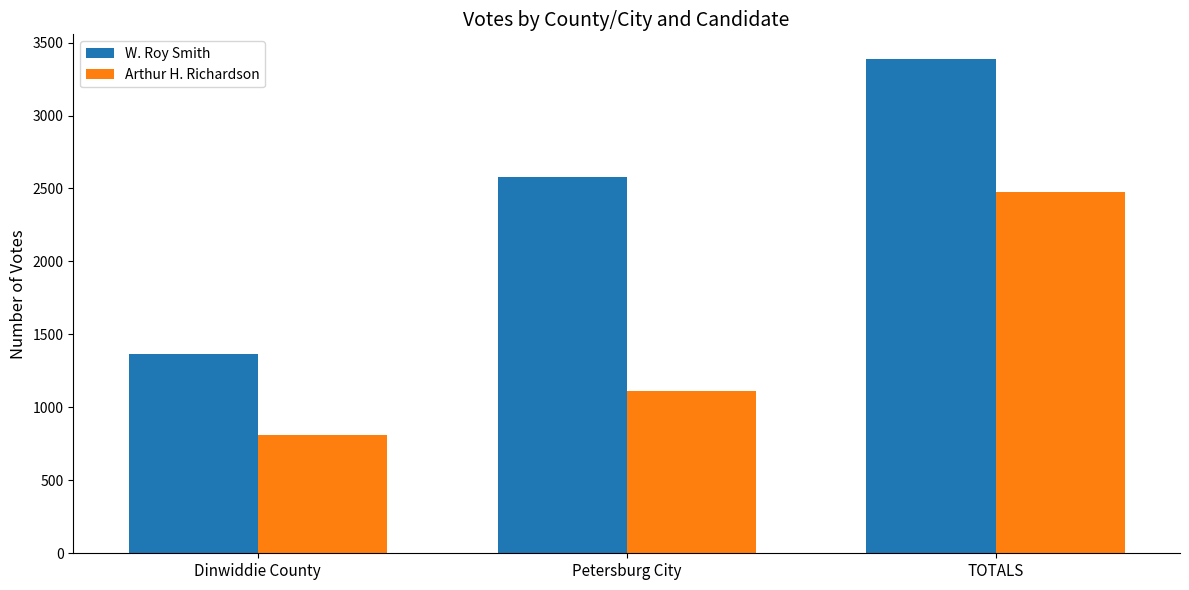

At which category does the chart reach its peak across all series?

TOTALS